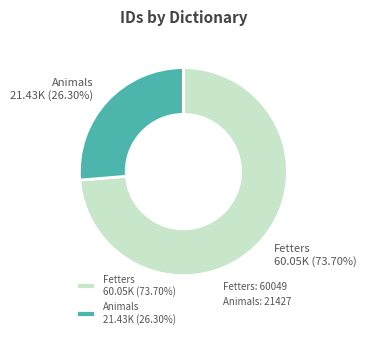

Which slice is the smallest?

Animals 21.43K (26.30%)